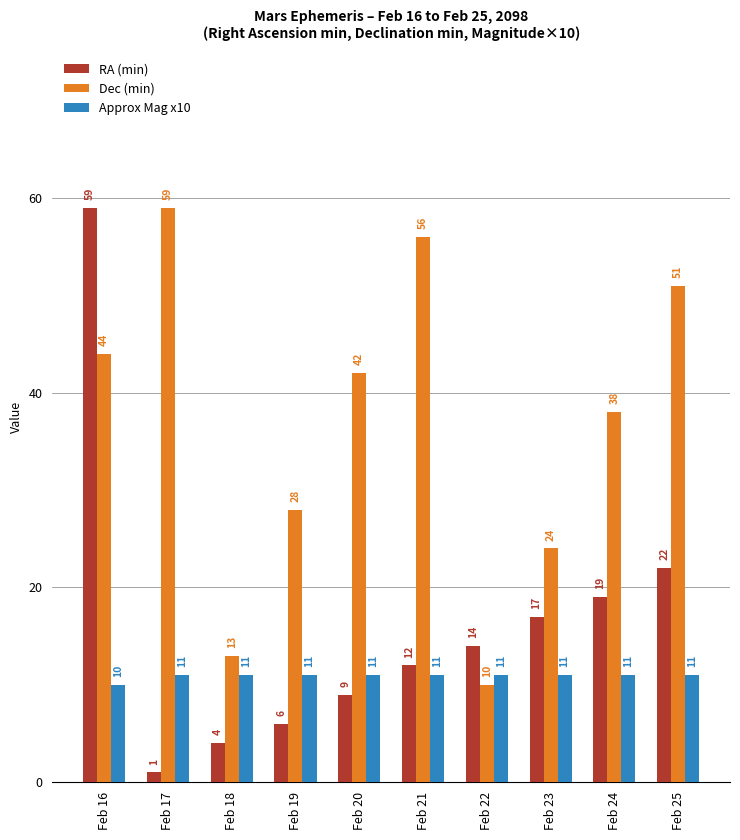

Which series has the largest range (max minus min)?

RA (min)